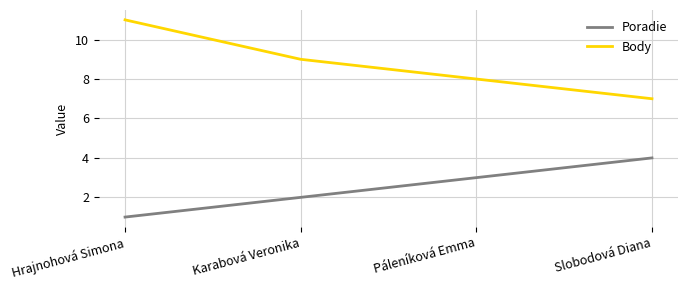

What is the total value across all series at Hrajnohová Simona?

12